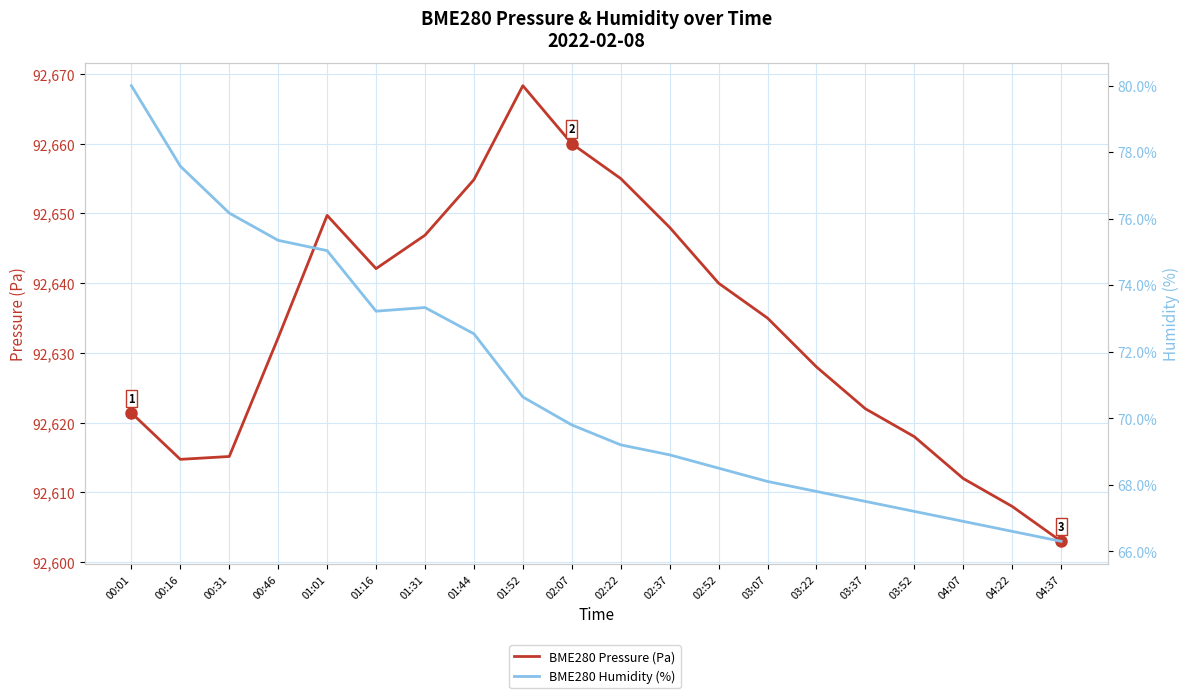

True or false: BME280 Pressure (Pa) and BME280 Humidity (%) intersect in this chart.

False